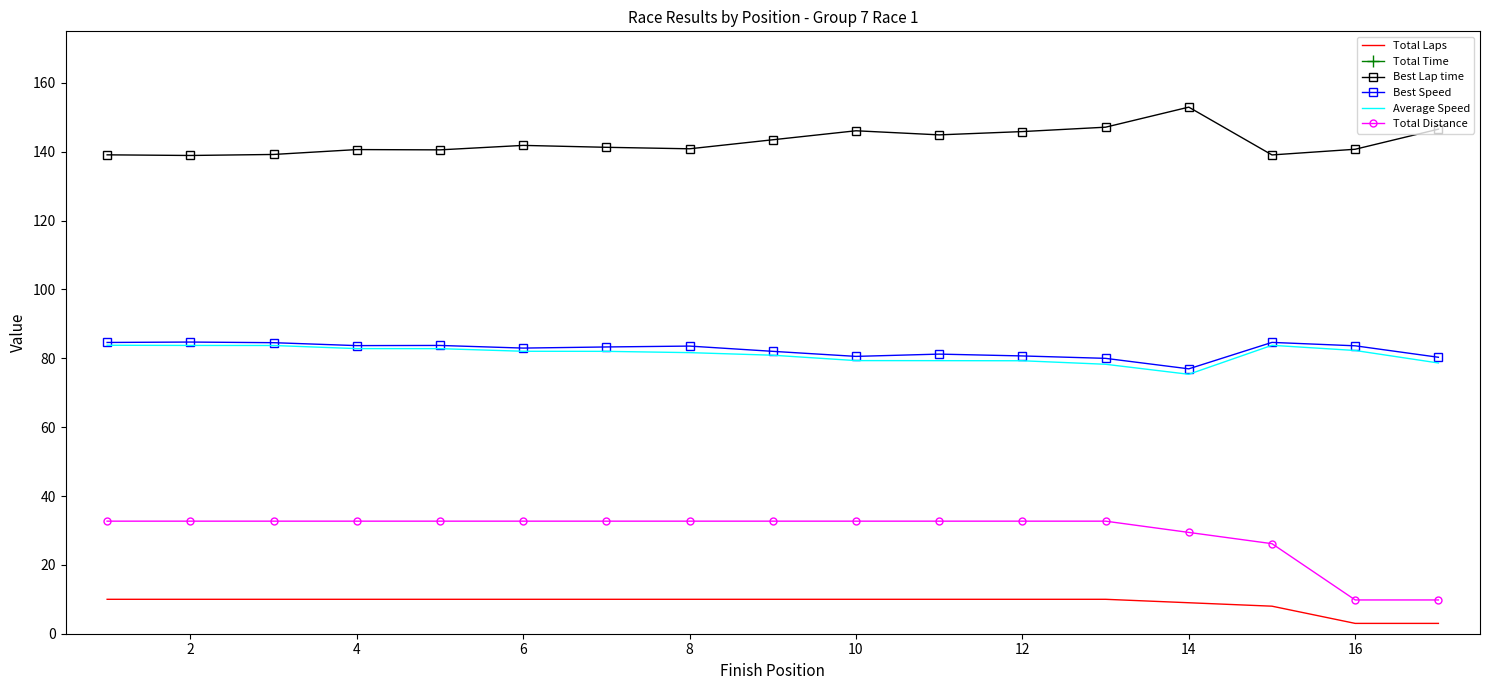

Is it true that Best Lap time equals 268.1 at 14?

False